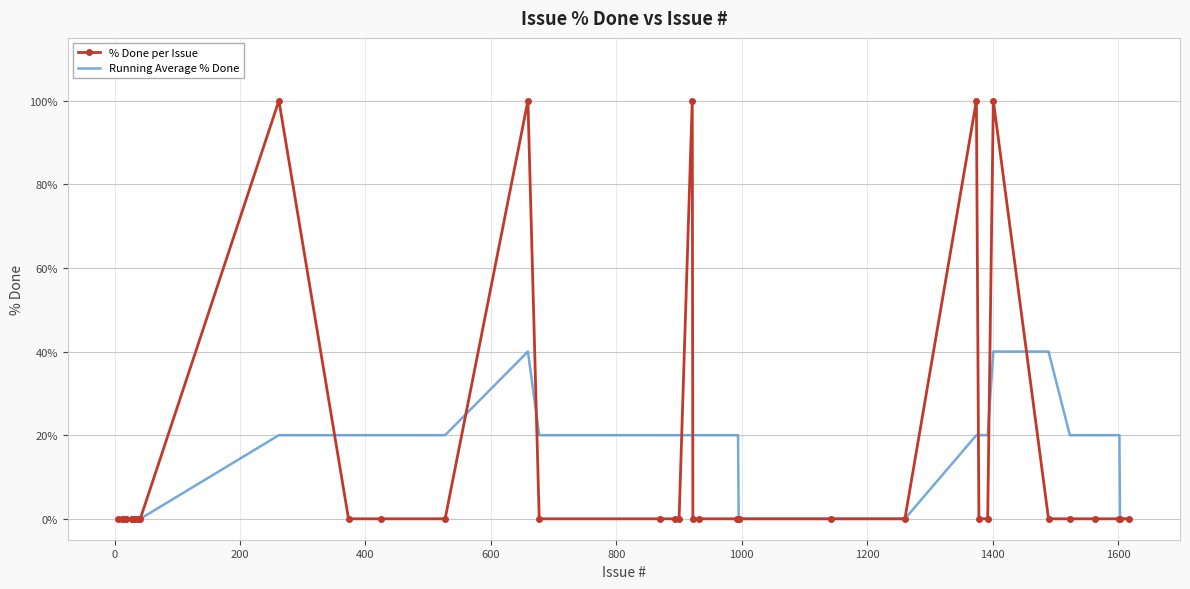

What is the maximum value shown in the chart?

100